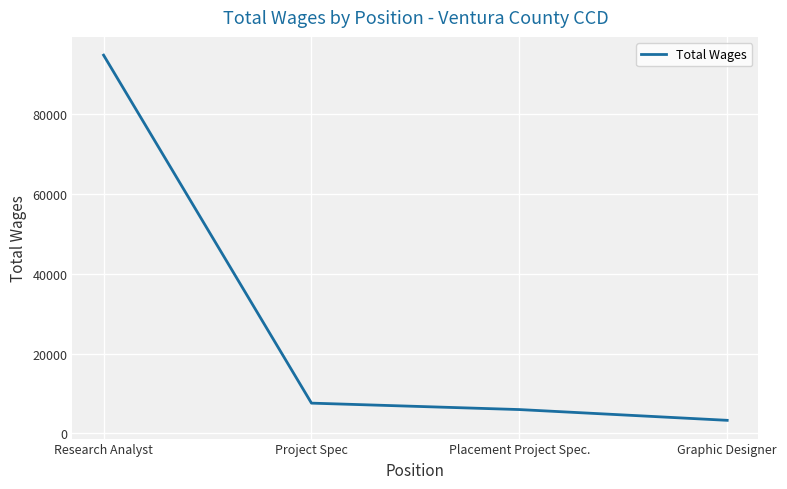

How many values are below 7588?

2